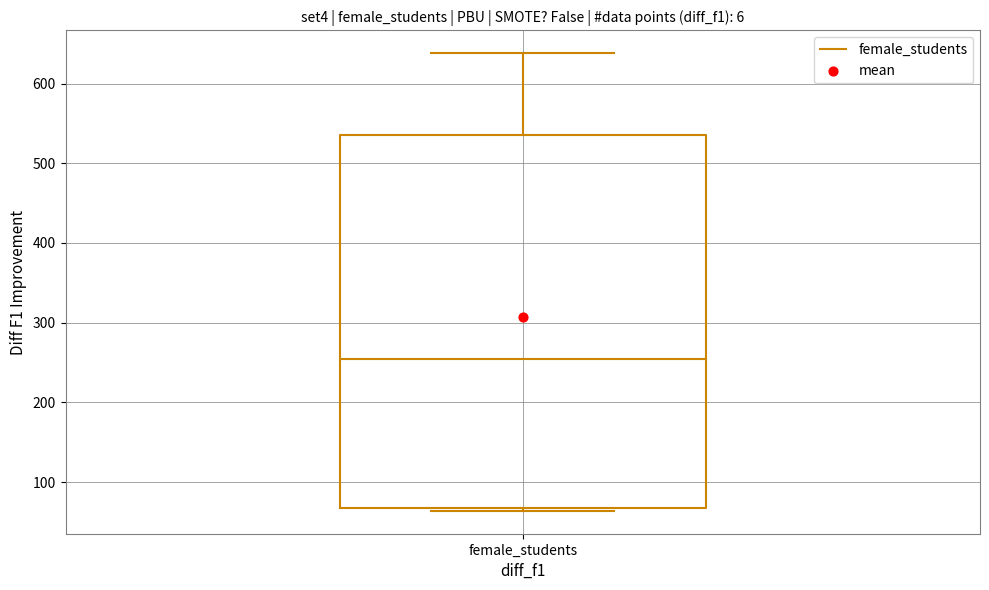

Read this box plot against the y-axis: the position of the median line, the range covered by the box, and the ends of both whiskers. The values are not printed on the chart, so give them approximately, as read against the axis.

median 250, box 70 to 540, whiskers 60 to 640